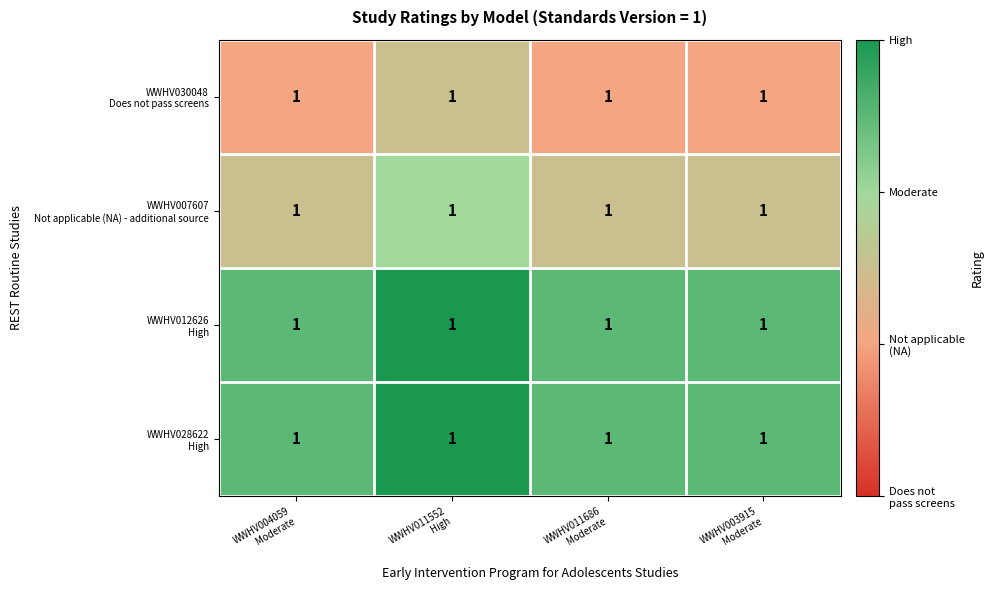

Which series has the largest total across all categories?

WWHV012626 High